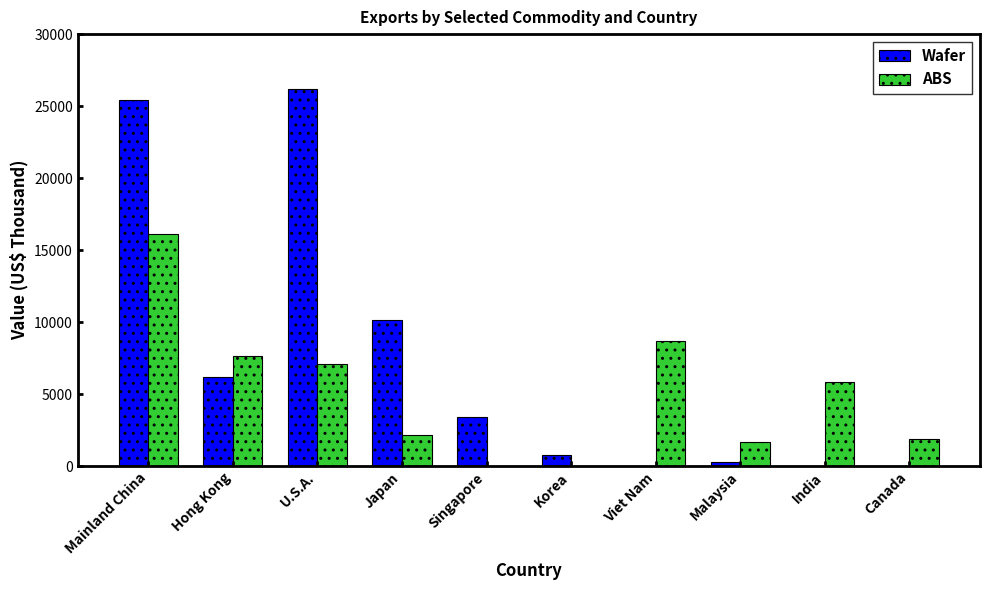

What is the difference between the Wafer values at Viet Nam and Japan?

10170